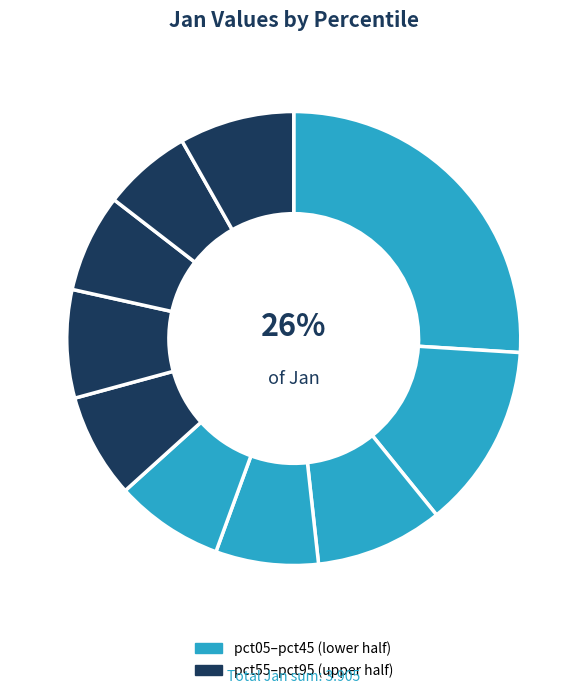

Count the number of slices in the pie.

10